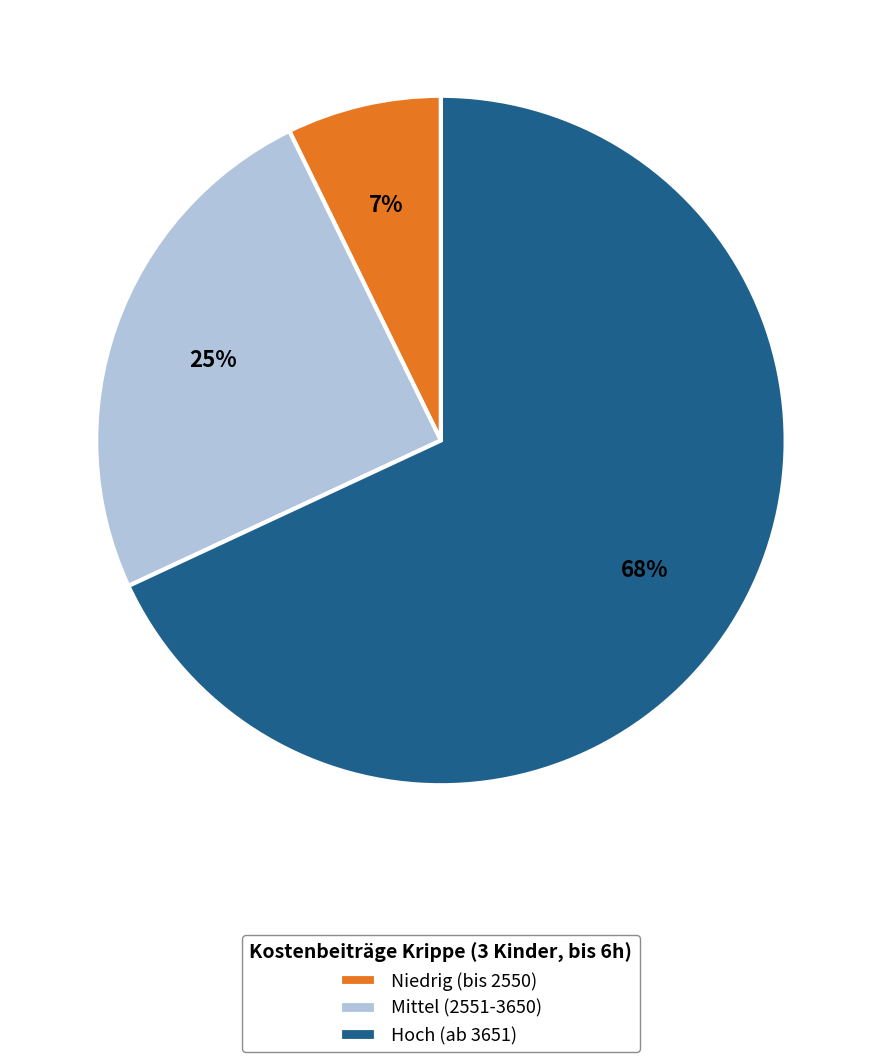

To the nearest percent, what is the difference between the largest and smallest slice percentages?

61%